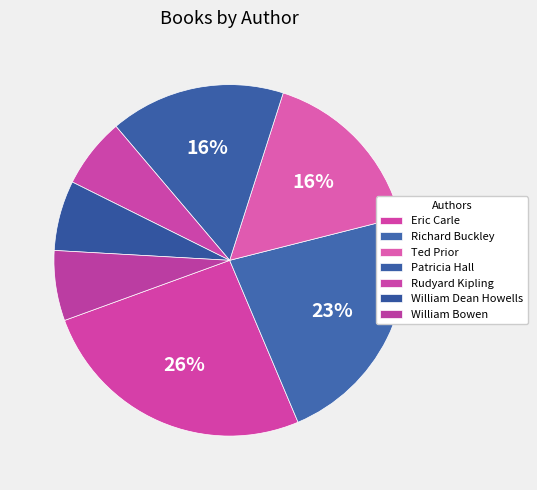

How many slices are in this pie chart?

7